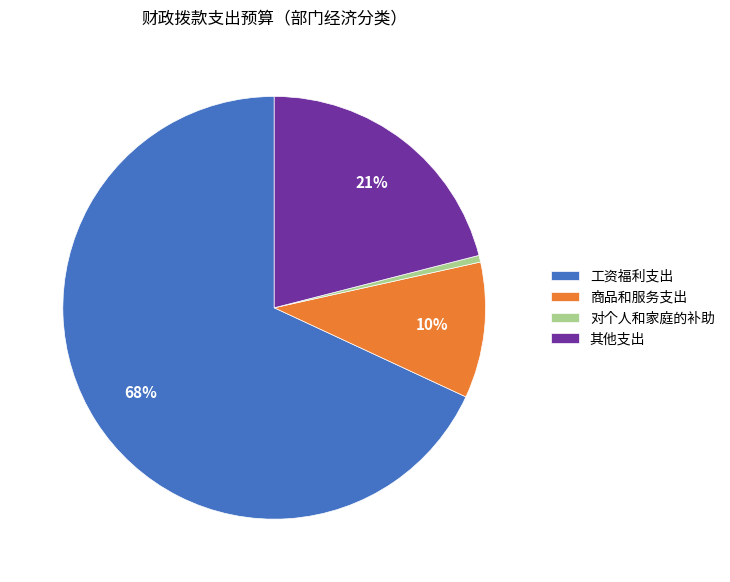

Which category has the biggest portion of the pie?

工资福利支出